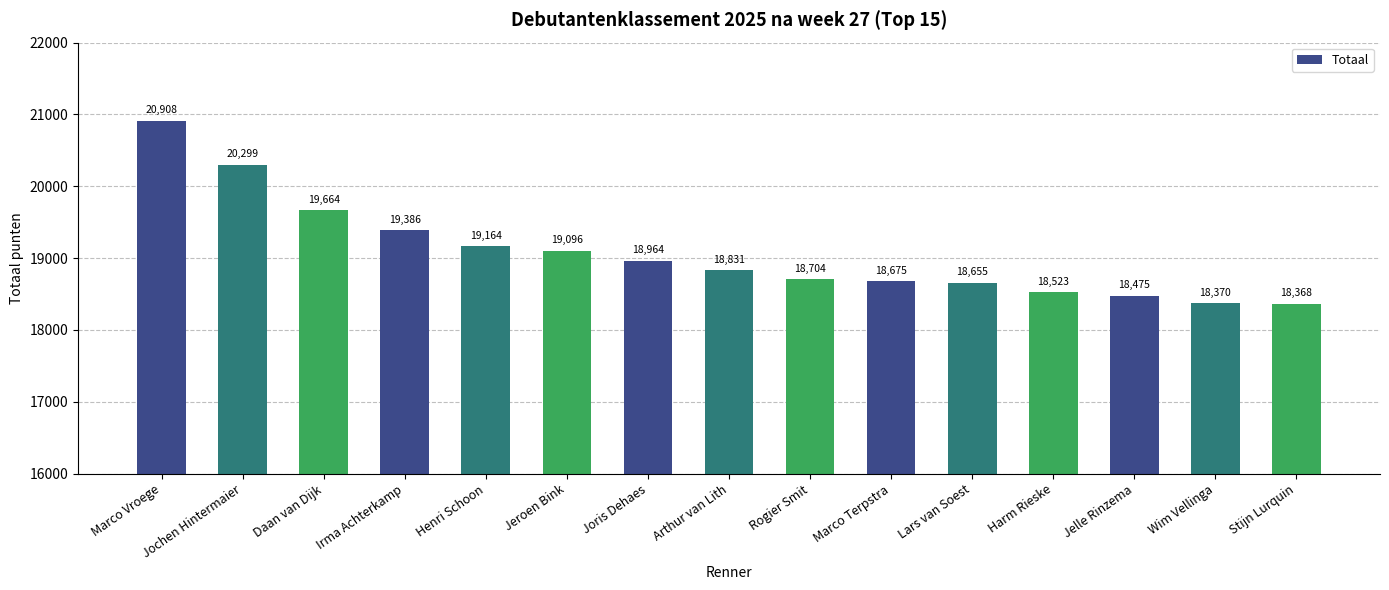

What is the difference between the second highest and second lowest values?

1929.1